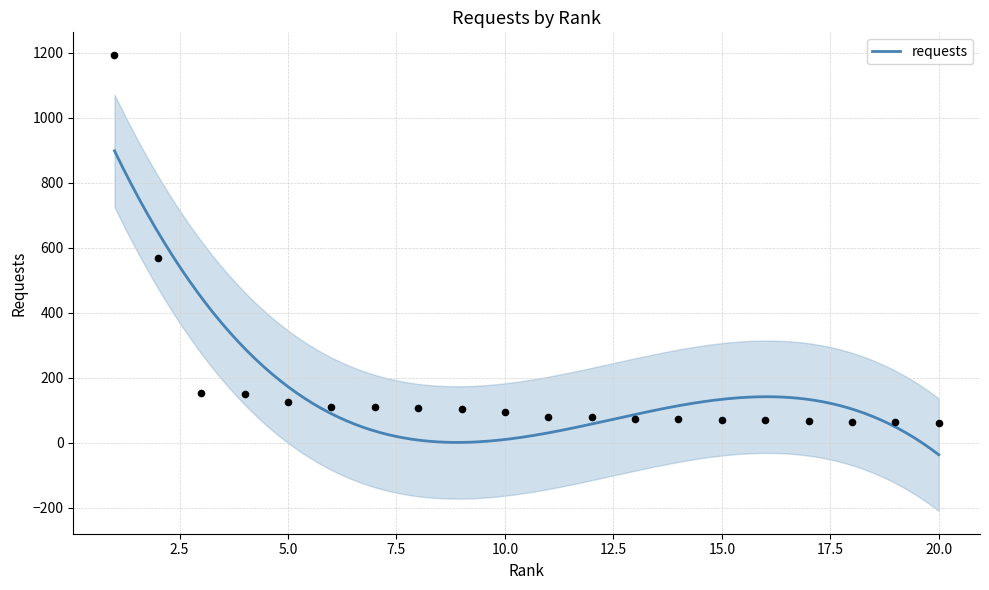

What is the change in value from 6 to 8?

-3